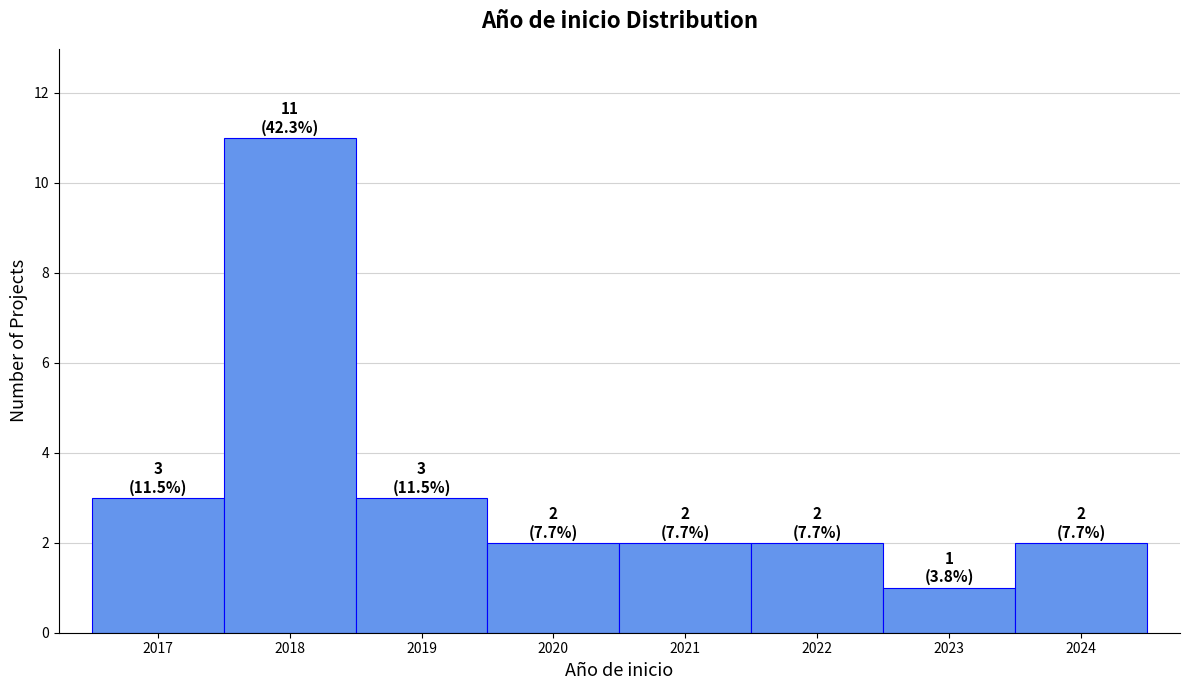

Which range on the x-axis has the tallest bar?

2017.5 to 2018.5